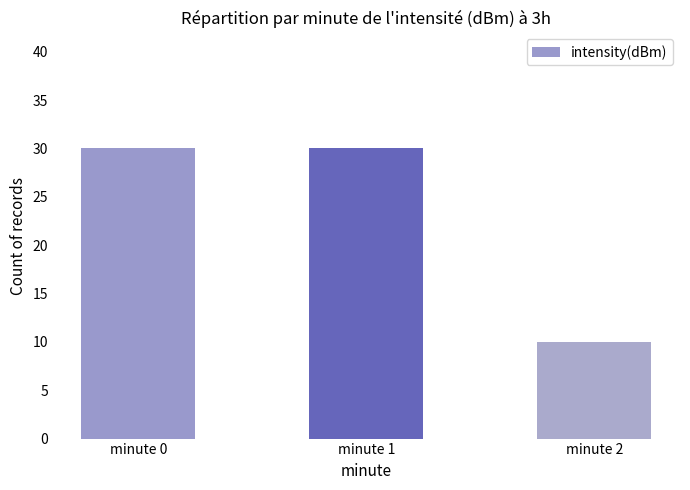

What is the minimum value shown in the chart?

10